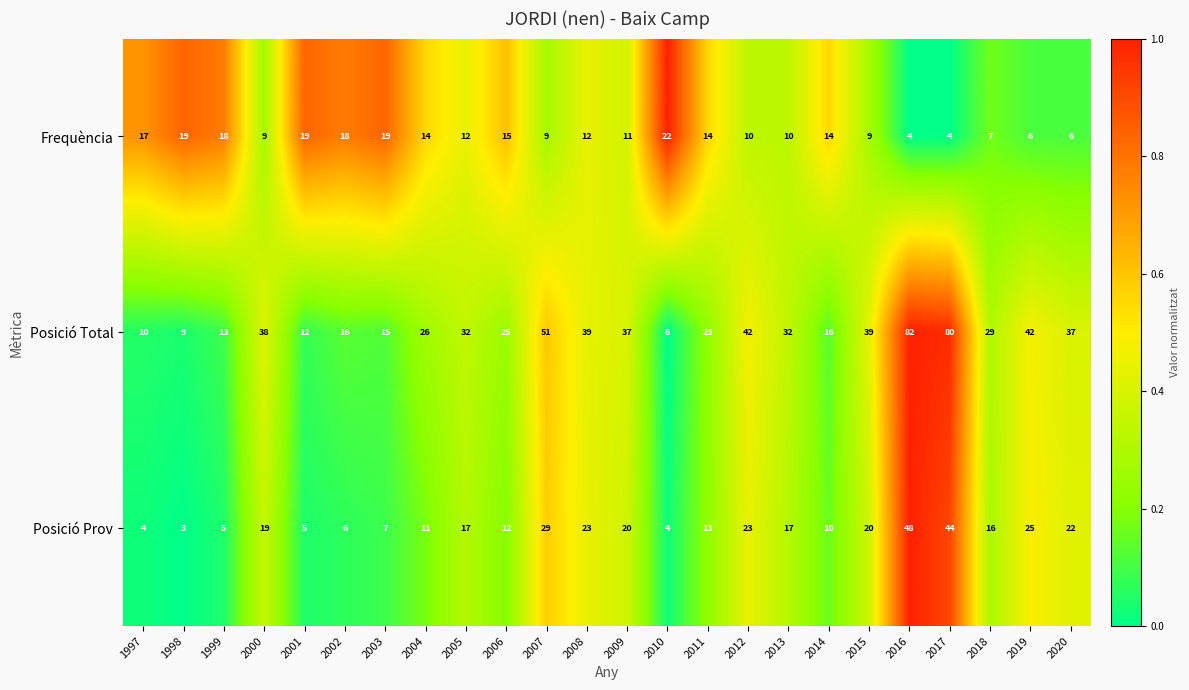

Is the value of Posició Total at 2017 greater than the value of Posició Prov at 2003?

Yes